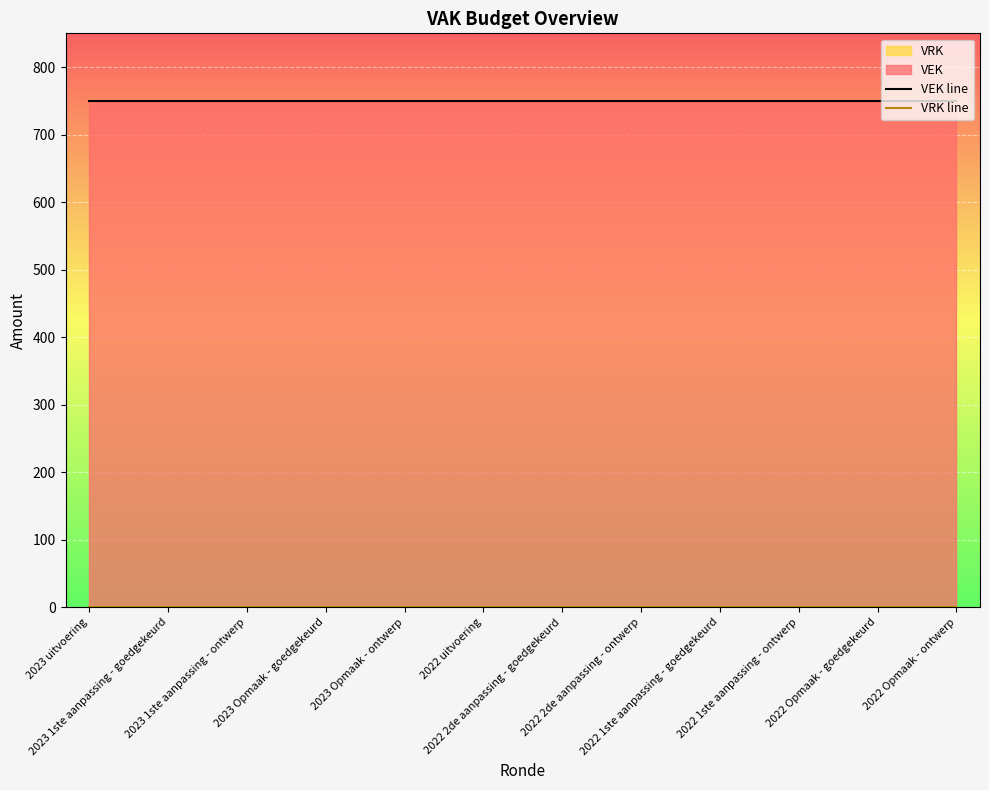

Which series has the largest range (max minus min)?

VEK line